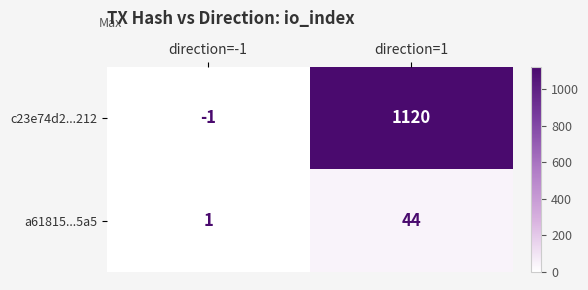

What is the difference between the c23e74d2...212 values at direction=-1 and direction=1?

1121